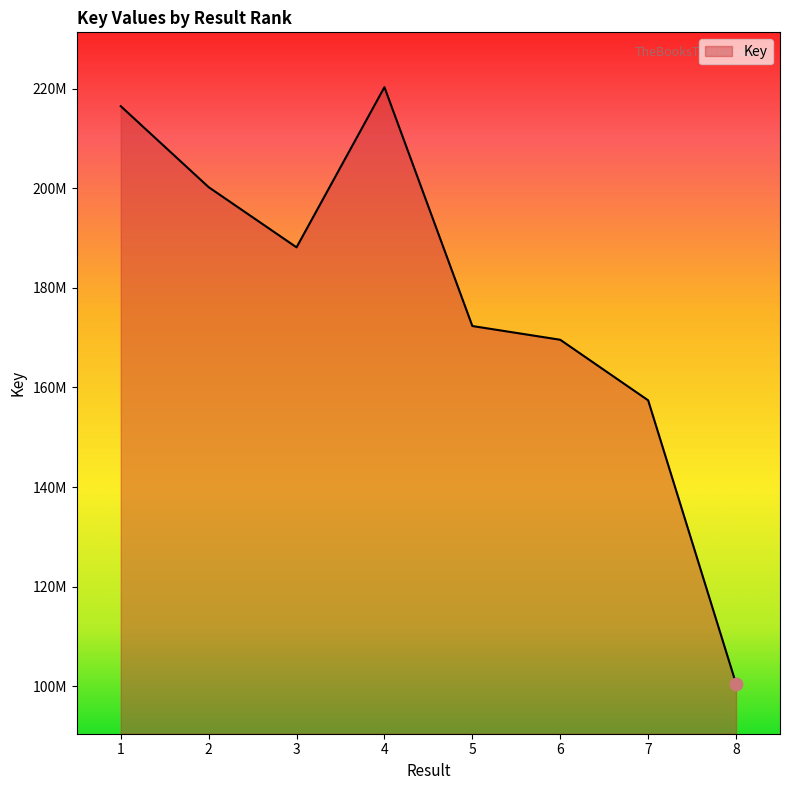

Which has a higher value, 6 or 2?

2